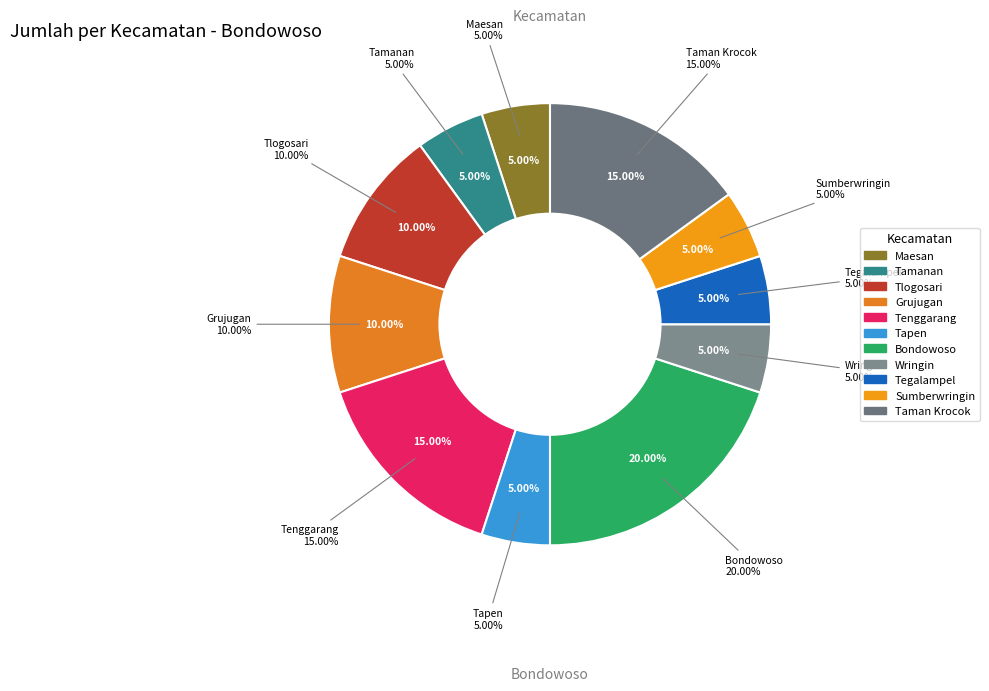

How many slices are in this pie chart?

11